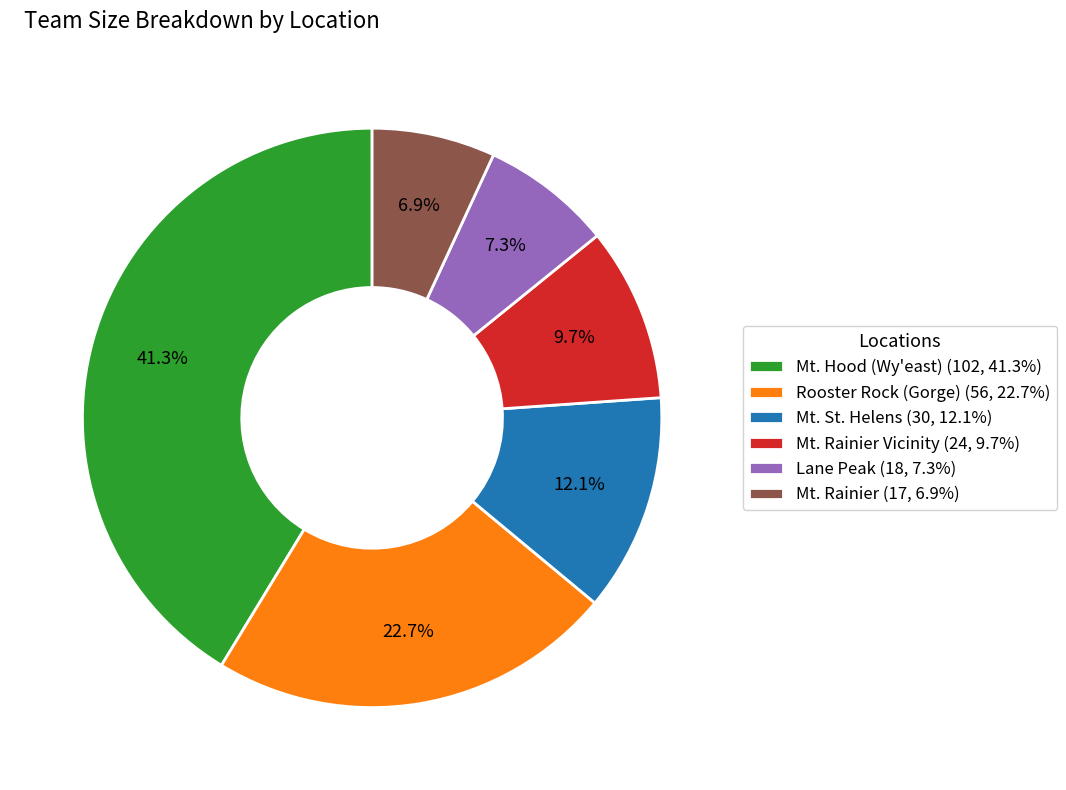

Does Rooster Rock (Gorge) (56, 22.7%) represent more than half of the total?

No